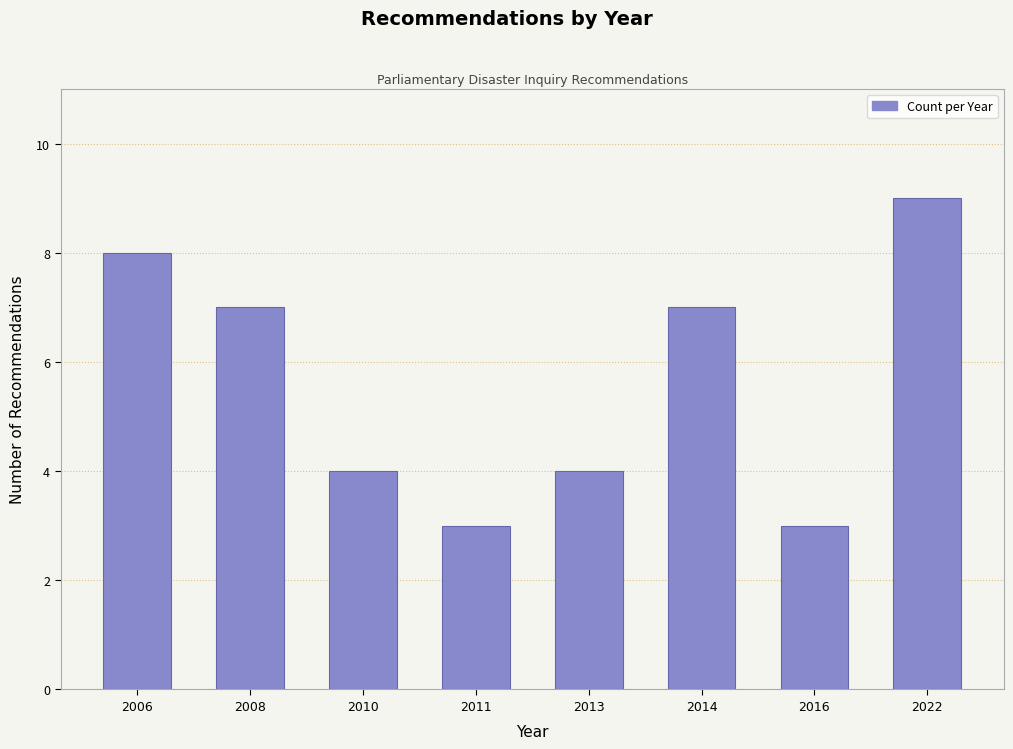

Reading right to left, list all the values displayed in this chart.

2022=9	2016=3	2014=7	2013=4	2011=3	2010=4	2008=7	2006=8